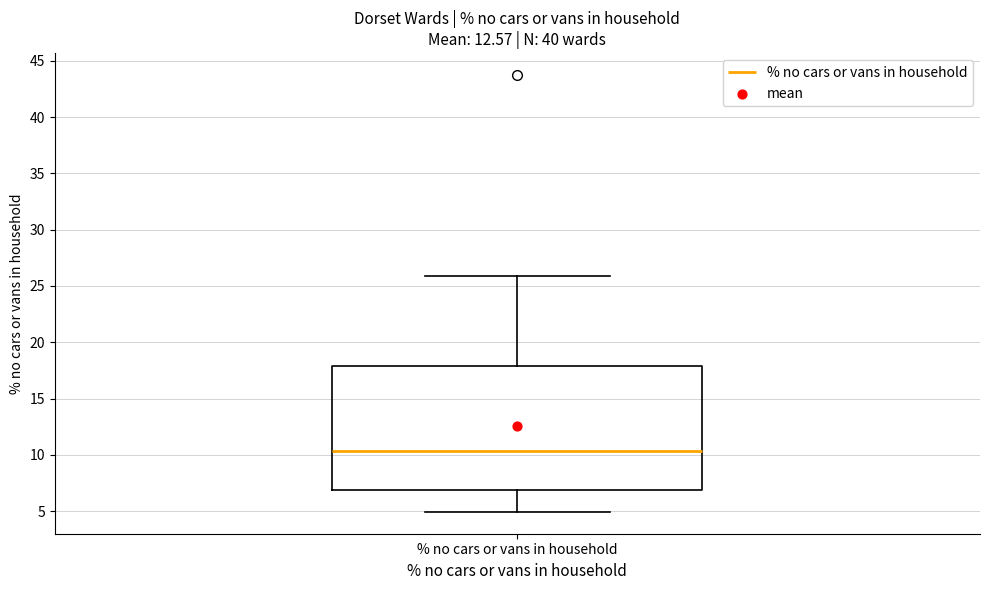

Where does the median line of the box for % no cars or vans in household sit on the y-axis? The values are not printed on the chart, so give them approximately, as read against the axis.

10.5